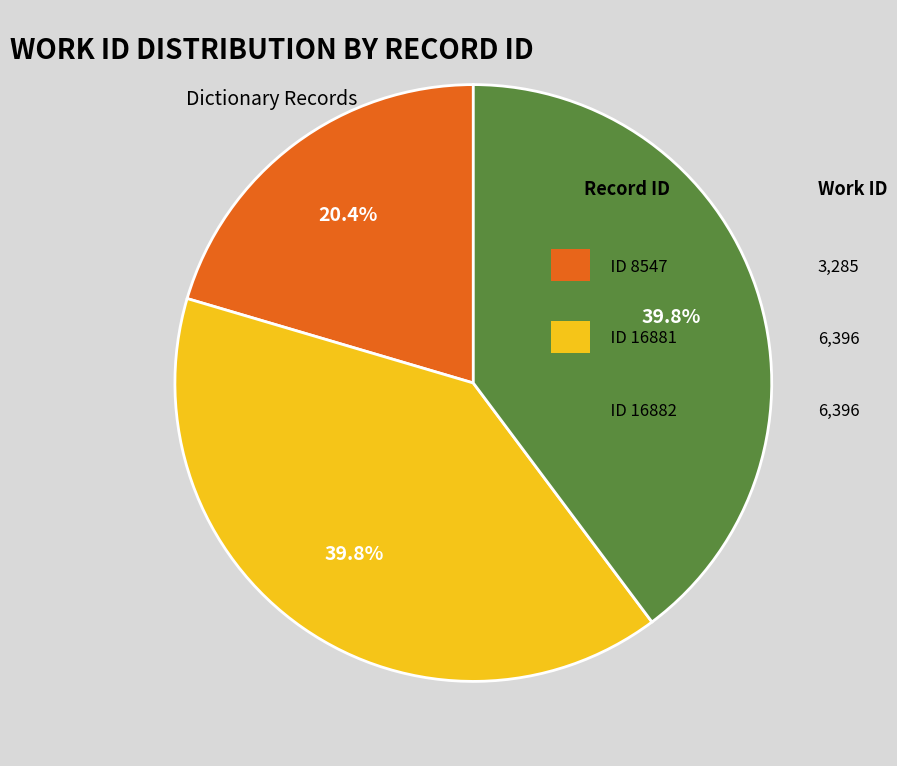

Is there a majority slice in this chart?

No